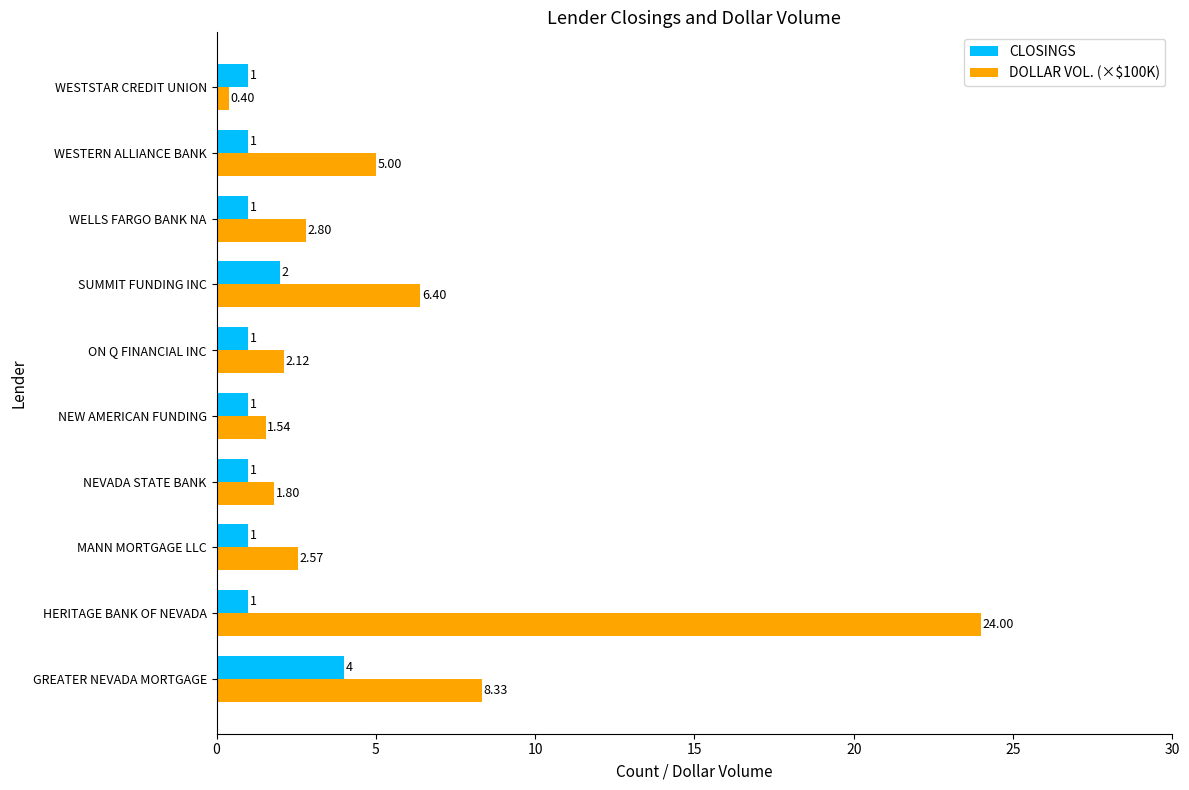

Which label corresponds to the largest value in the chart?

HERITAGE BANK OF NEVADA